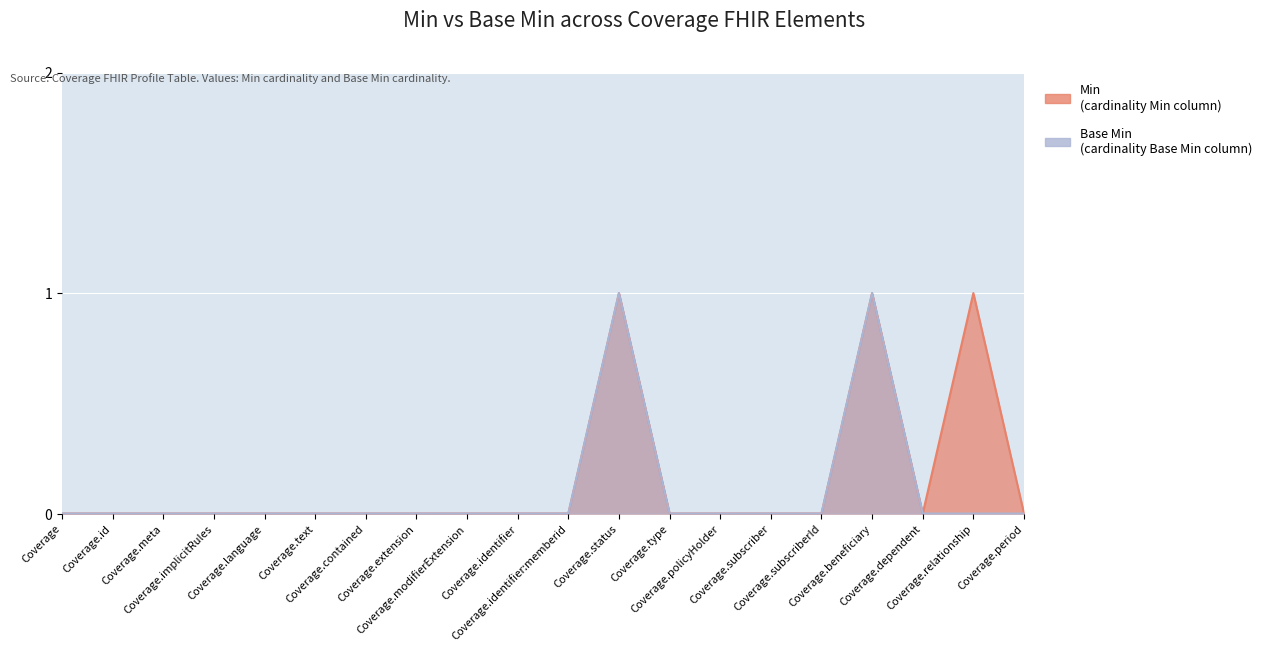

The value of Base Min at Coverage.period is 0. True or false?

False